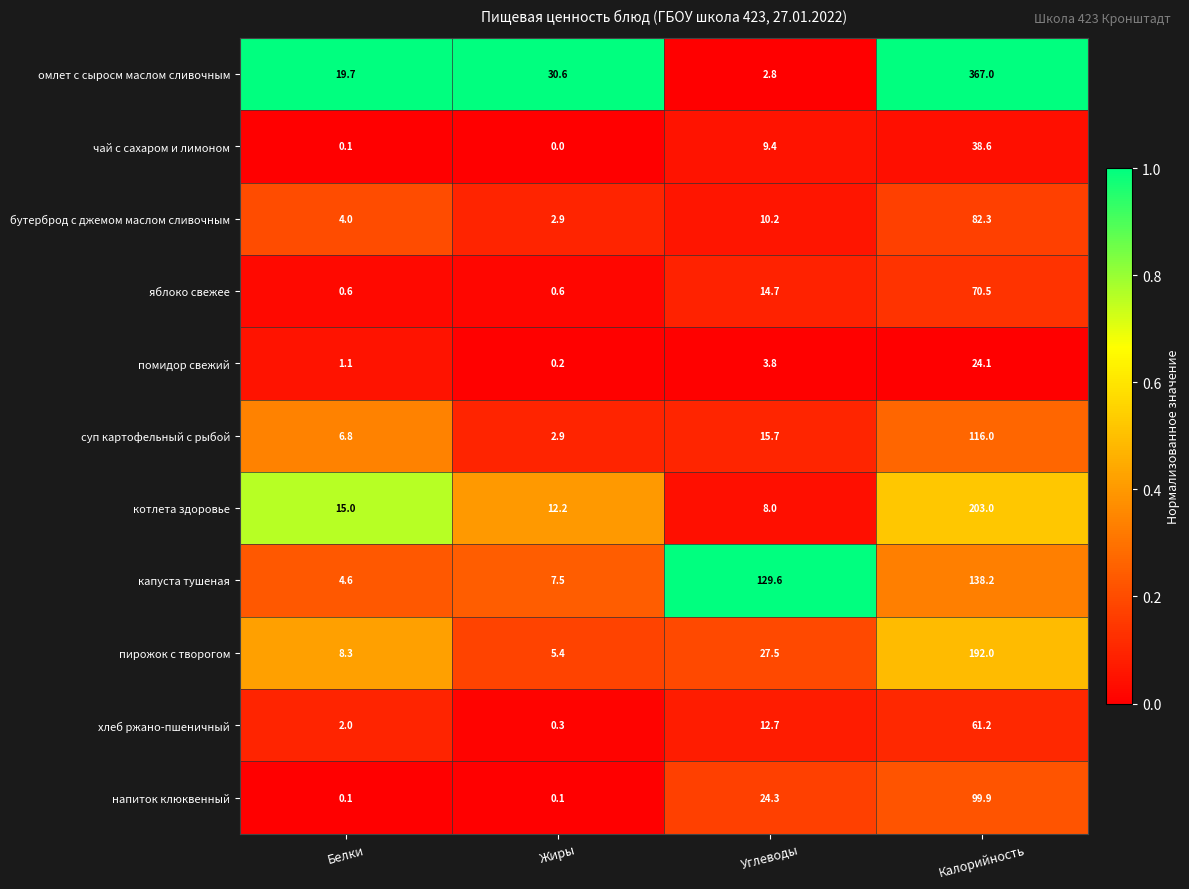

What is the difference between the maximum and minimum values in the омлет с сыросм маслом сливочным series?

364.2